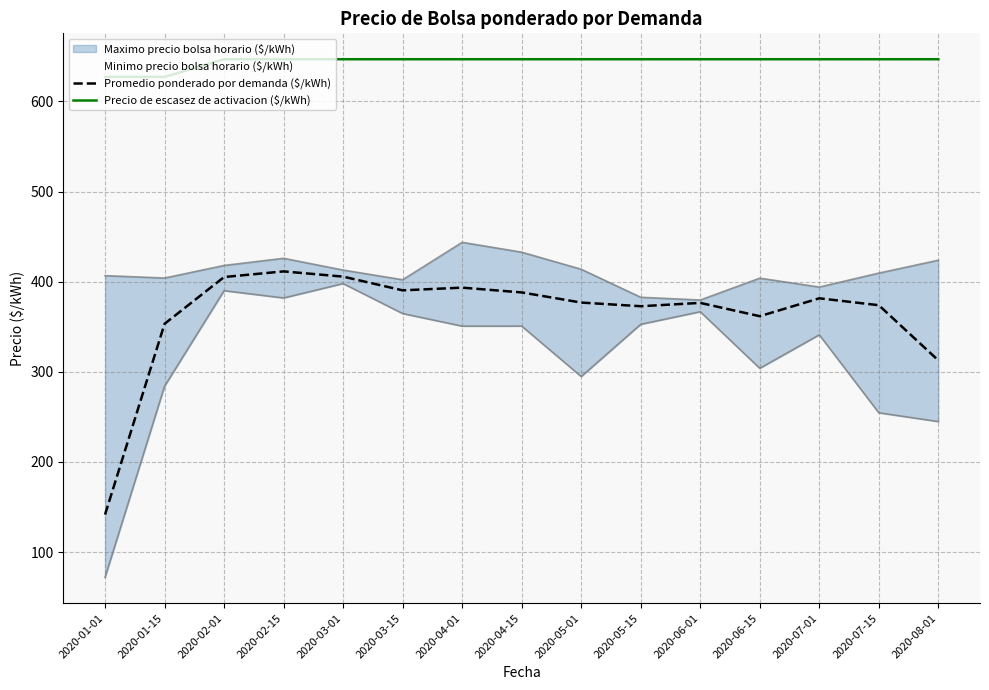

True or false: Promedio ponderado por demanda ($/kWh) and Precio de escasez de activacion ($/kWh) intersect in this chart.

False